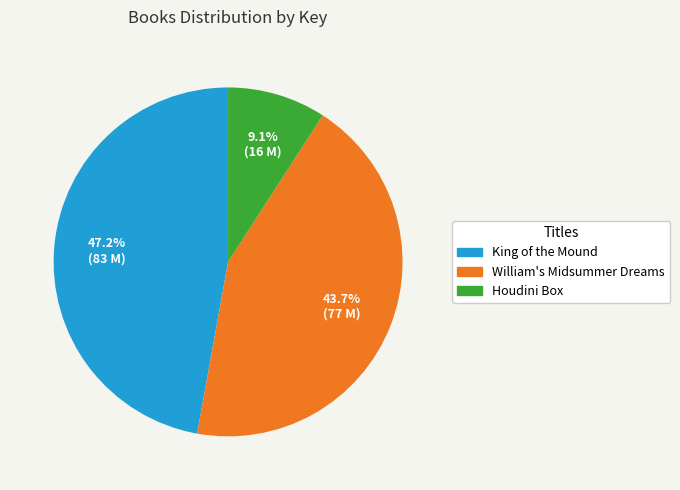

What percentage is the William's Midsummer Dreams slice, to the nearest percent?

44%